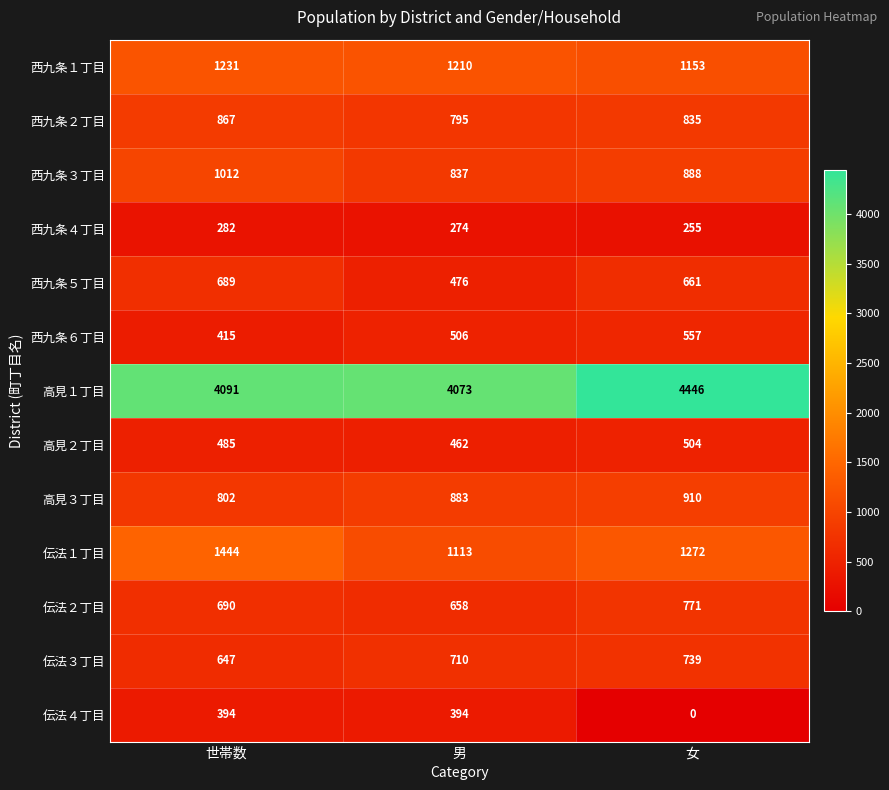

What is the difference between the 西九条２丁目 values at 男 and 女?

40